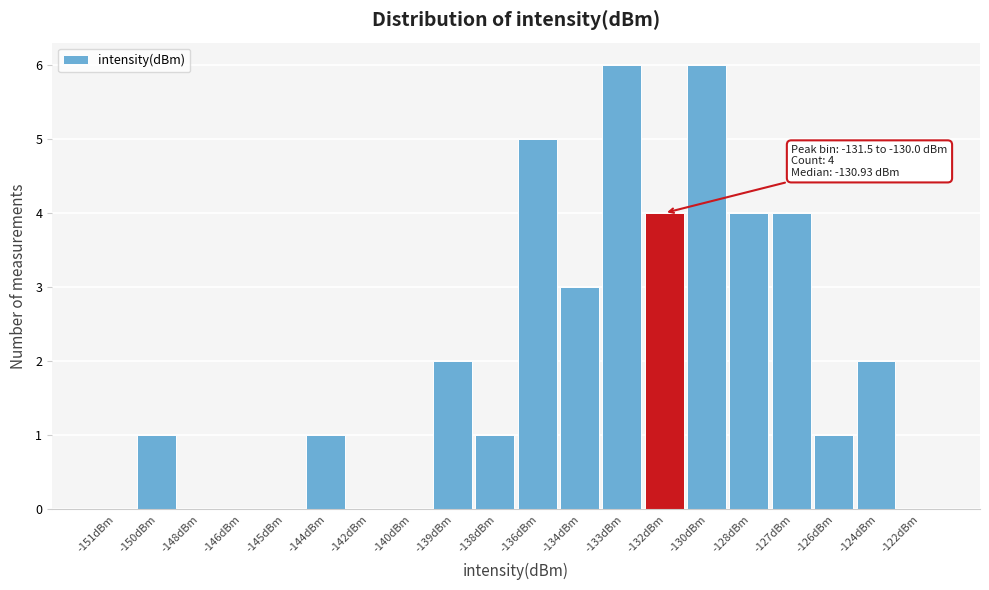

Reading right to left, list all the values displayed in this chart.

-122dBm=0	-124dBm=2	-126dBm=1	-127dBm=4	-128dBm=4	-130dBm=6	-132dBm=4	-133dBm=6	-134dBm=3	-136dBm=5	-138dBm=1	-139dBm=2	-140dBm=0	-142dBm=0	-144dBm=1	-145dBm=0	-146dBm=0	-148dBm=0	-150dBm=1	-151dBm=0